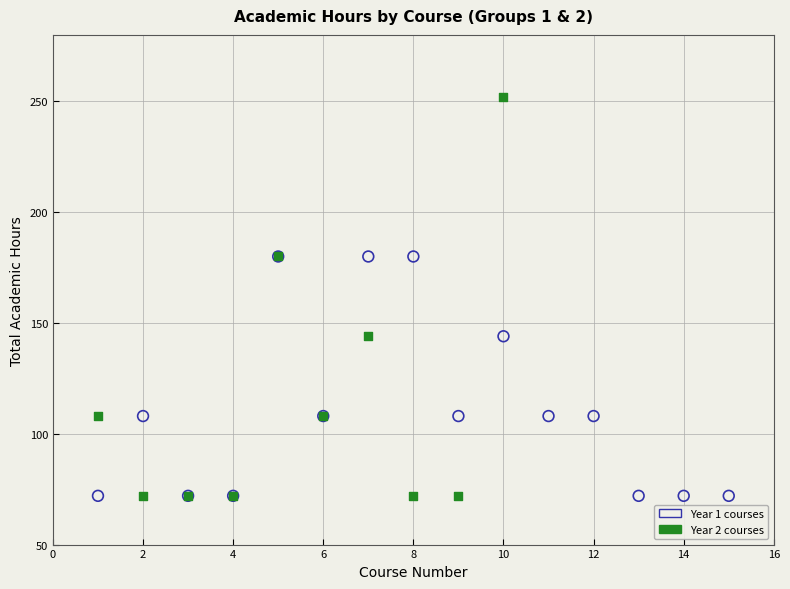

Which series contains the highest Y value?

Year 2 courses